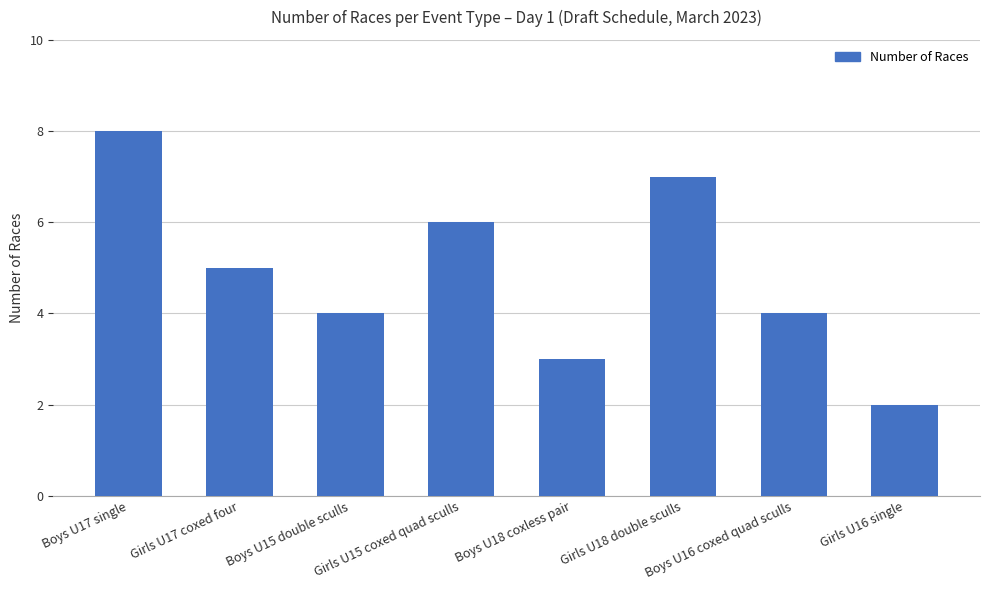

How many values are below 5?

4